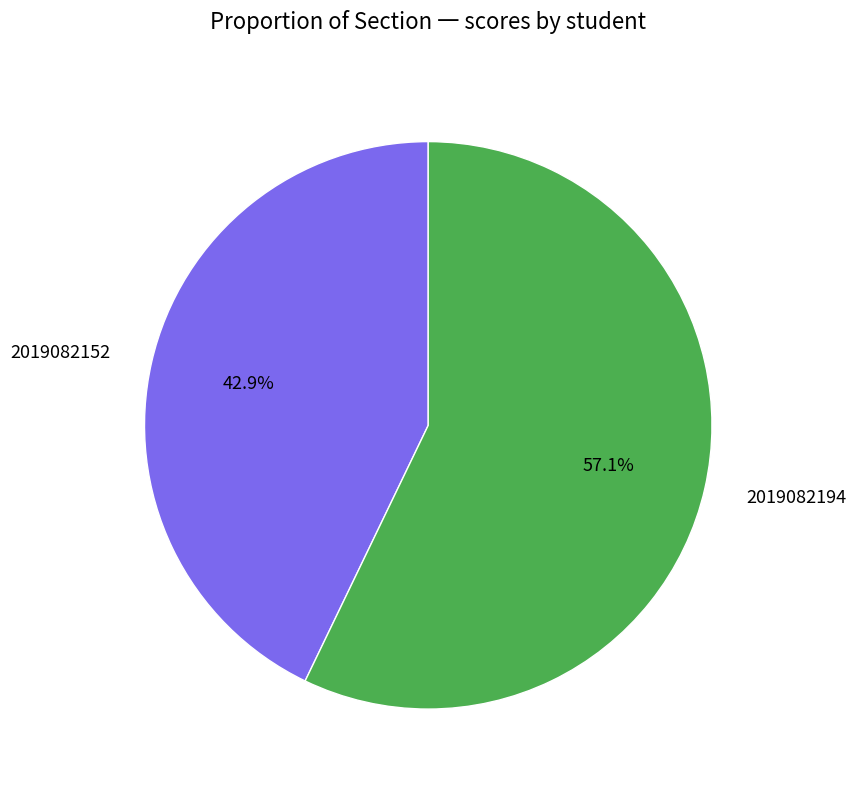

What is the largest slice in the pie chart?

2019082194